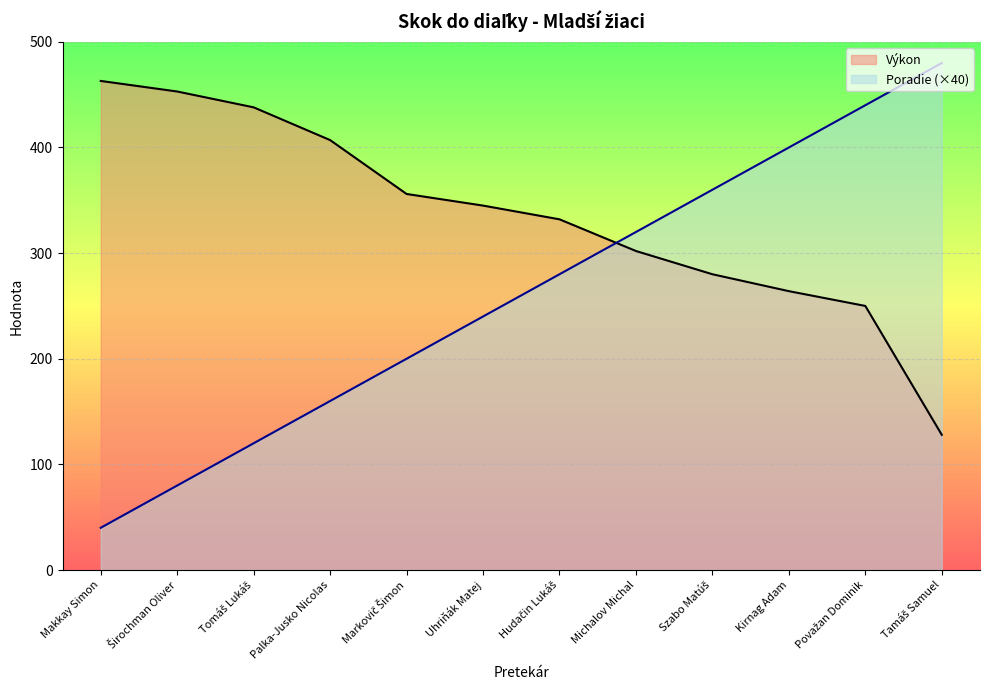

True or false: Poradie and Výkon cross at least once.

True